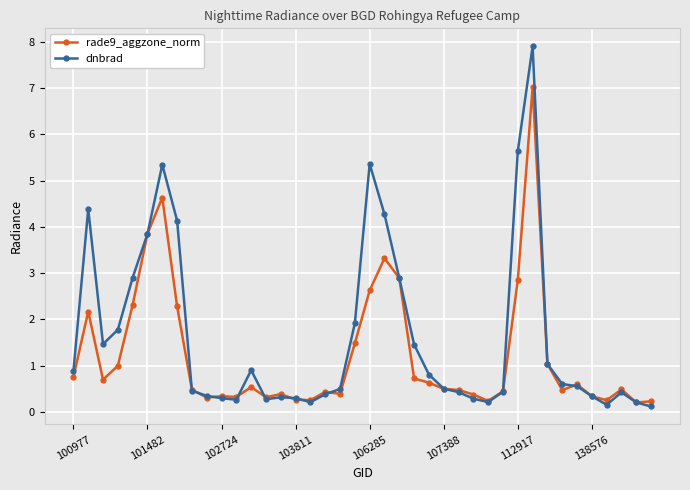

True or false: rade9_aggzone_norm has more than 0 interior local peaks.

True